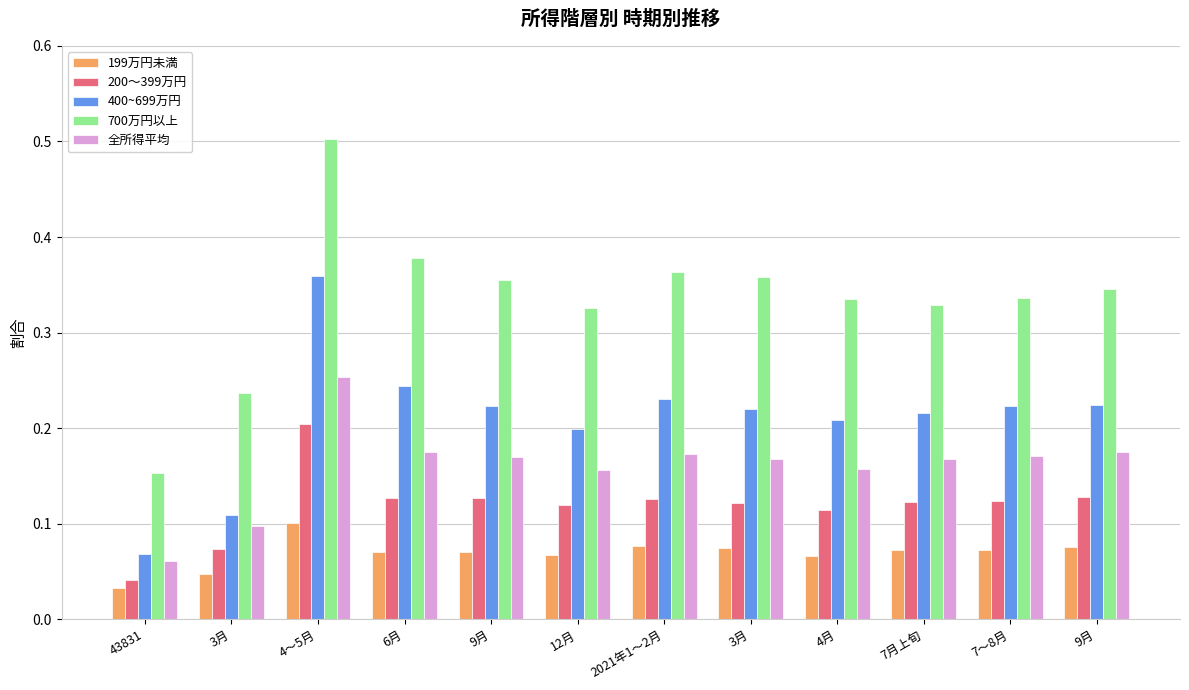

What is the sum of the 全所得平均 values at 3月 and 6月?

0.3